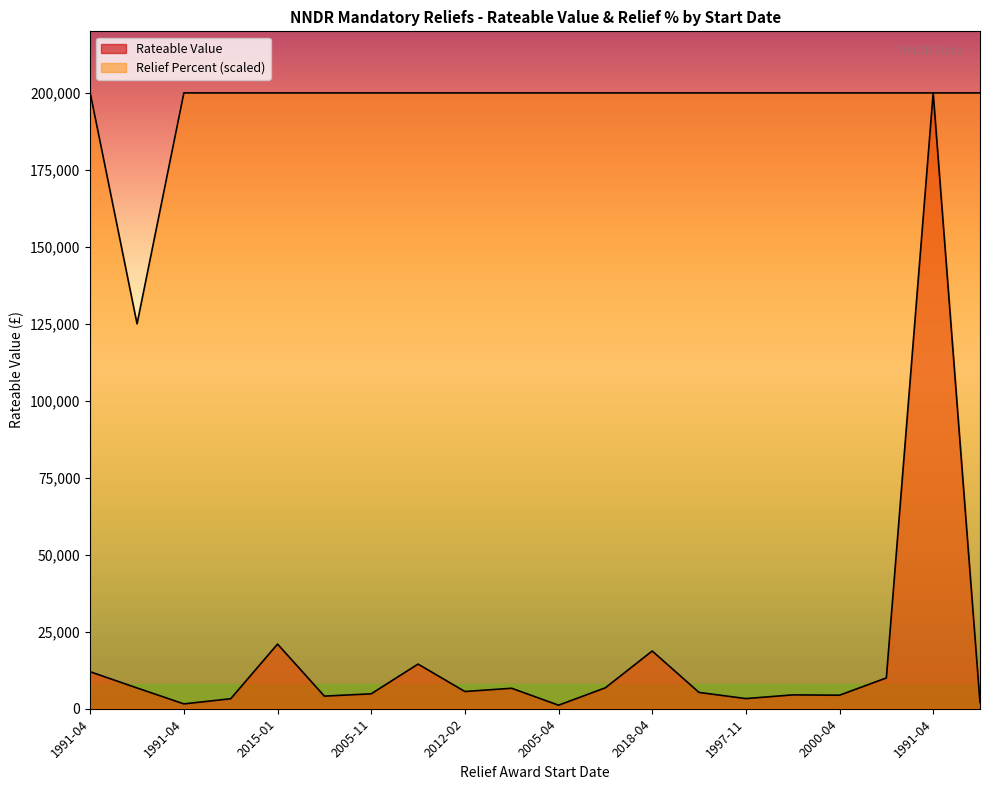

Which category has the highest value in the Relief Percent series?

1991-04